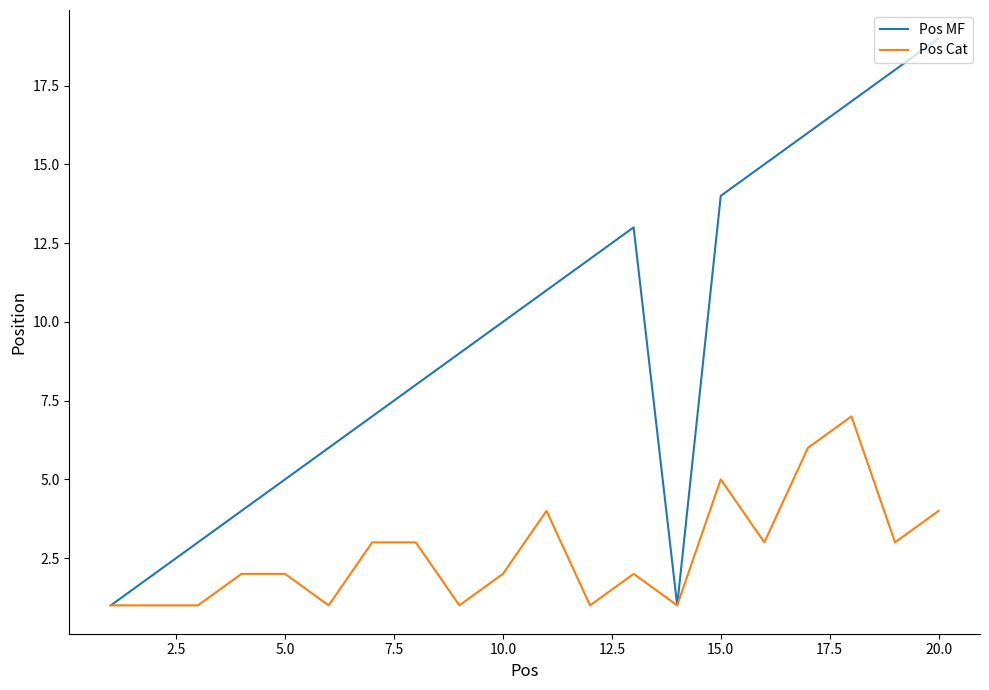

What is the maximum value for Pos MF?

19